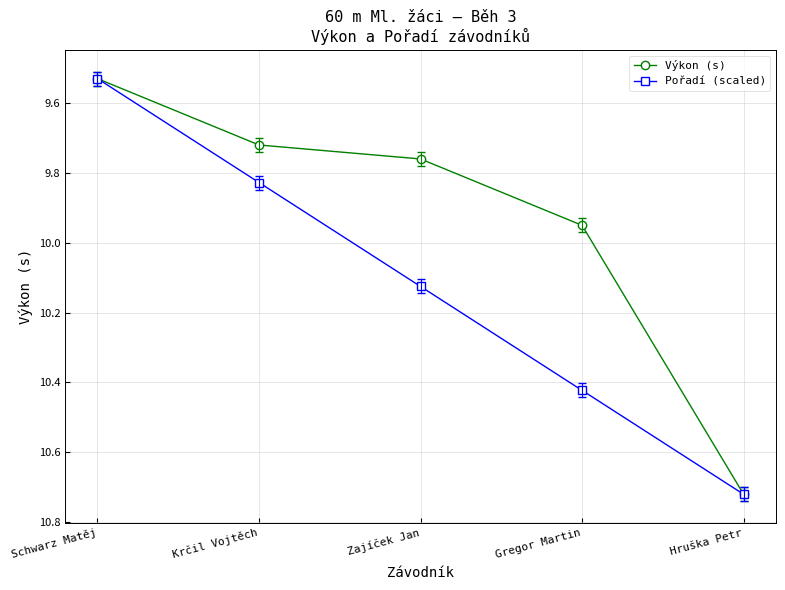

What is the label of the 5th point from the left?

Hruška Petr